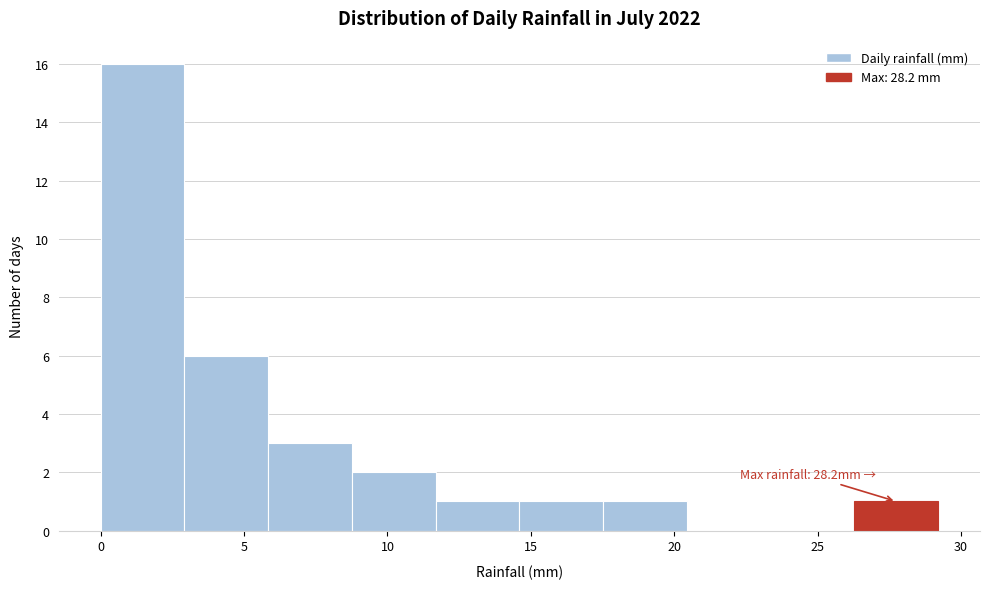

Which range on the x-axis has the tallest bar?

0.0 to 3.0